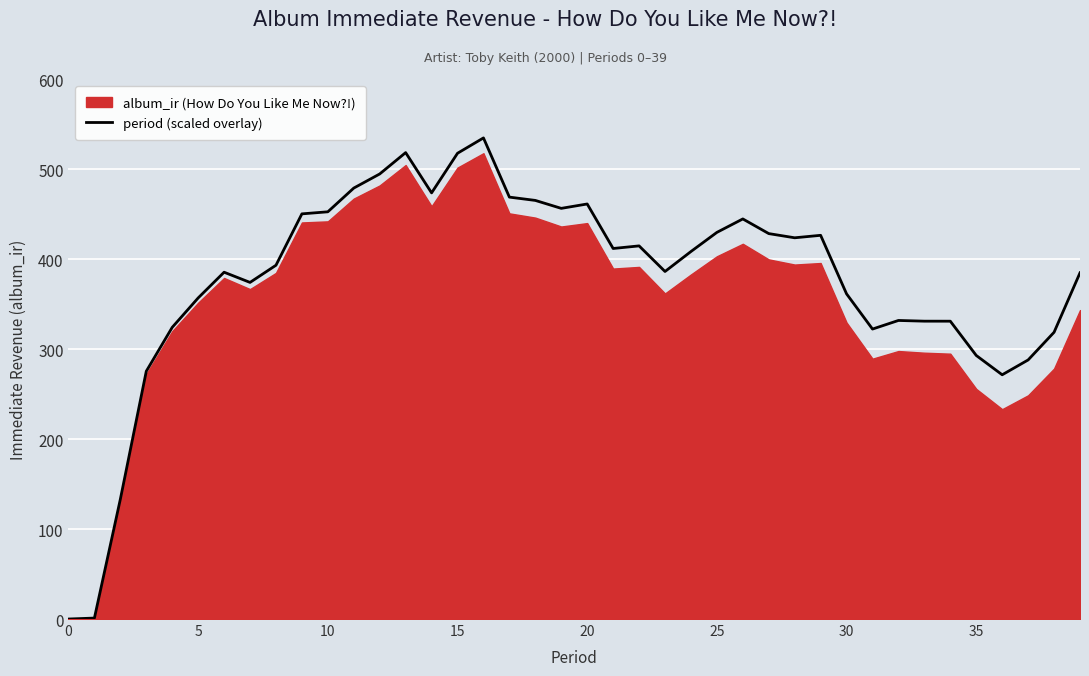

What is the label of the 10th point from the right?

30